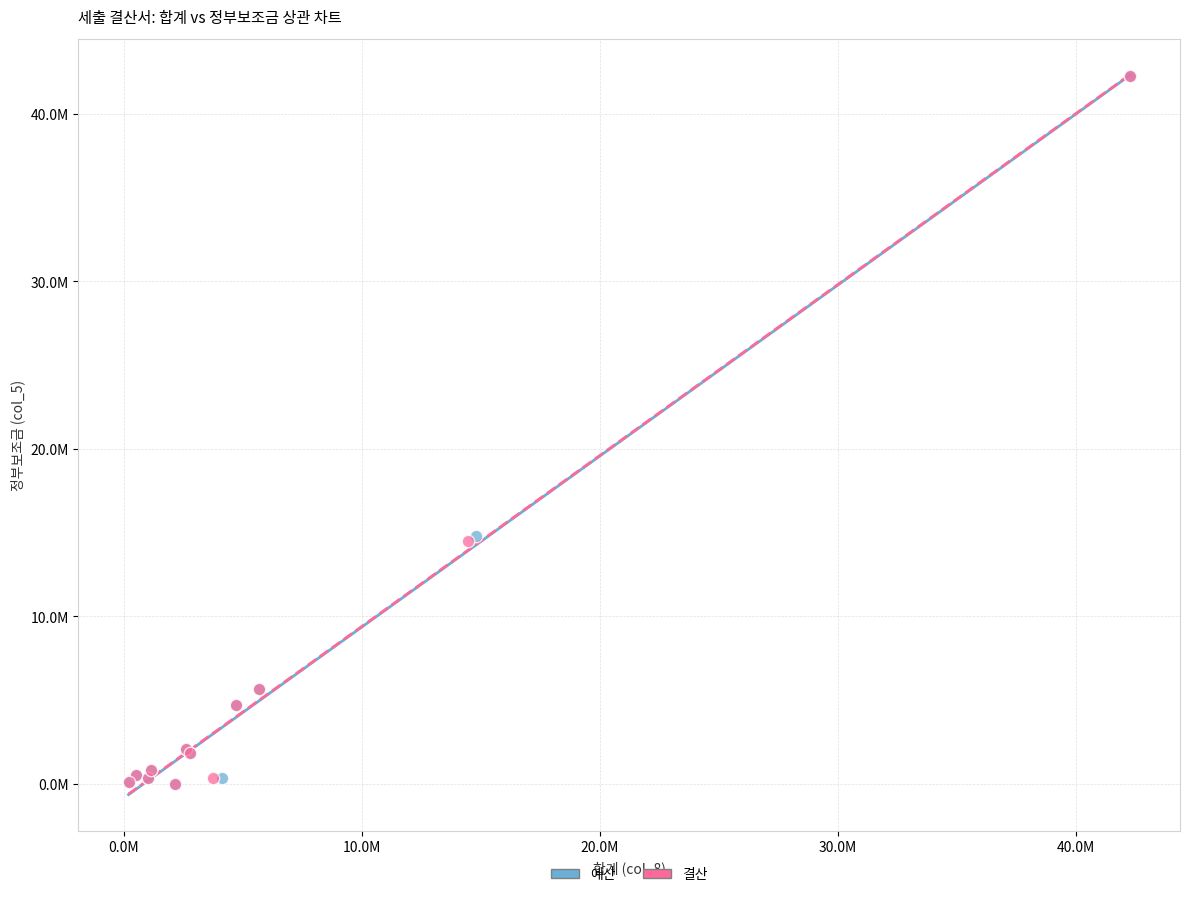

What are all the series names shown in the legend?

예산, 결산